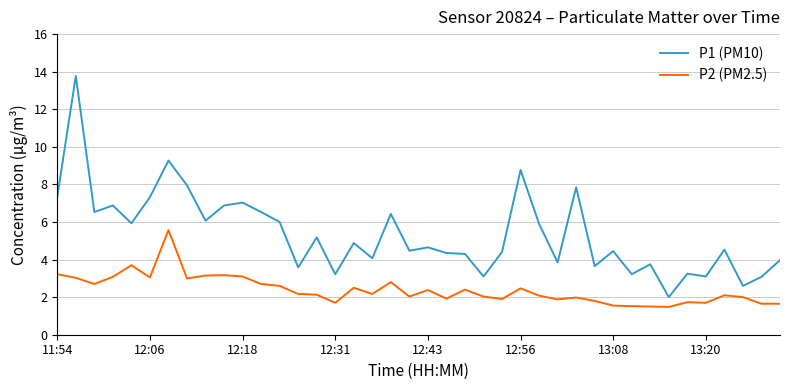

What is the difference between the maximum and minimum values in the P1 (PM10) series?

11.8